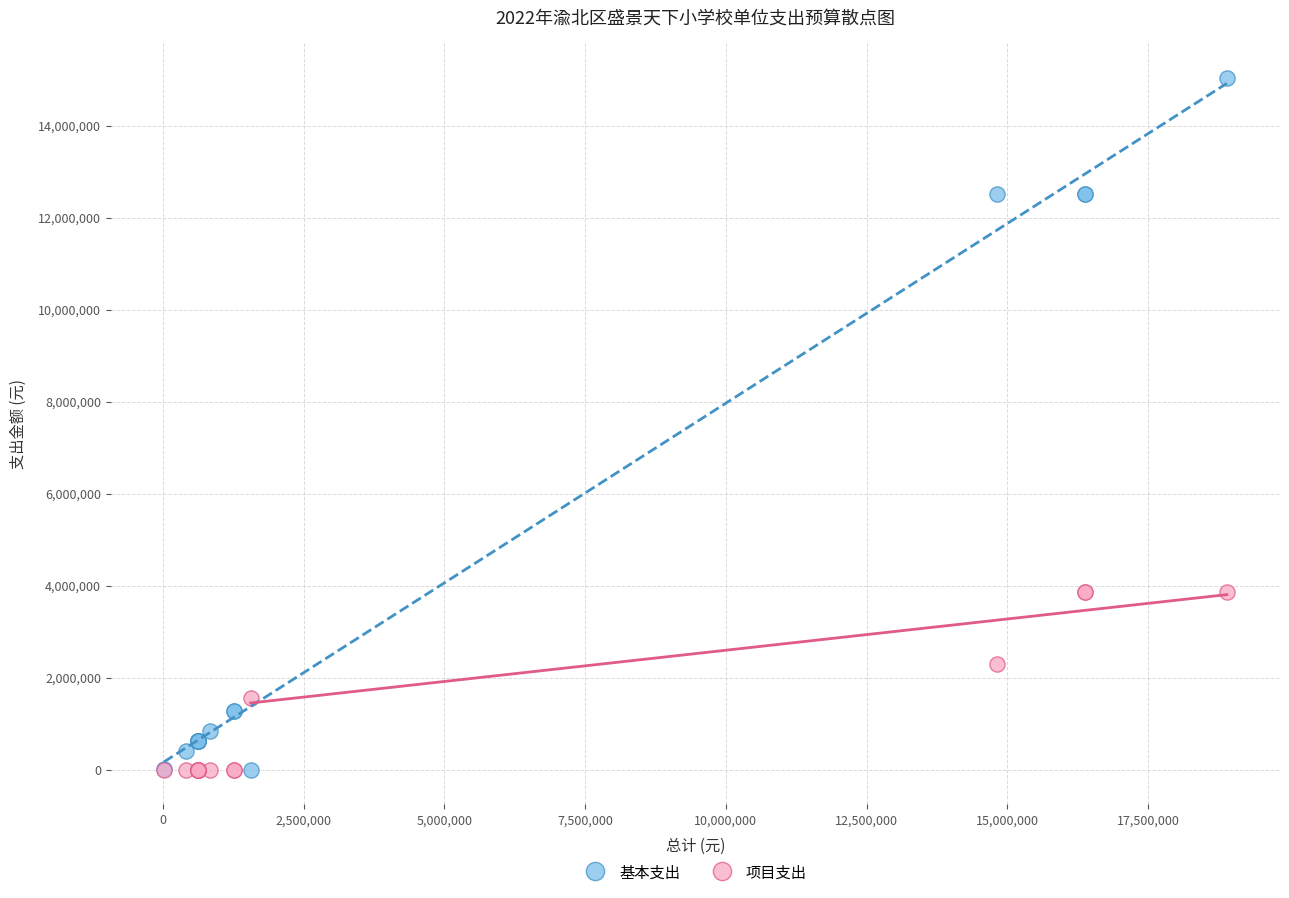

What are all the series names shown in the legend?

基本支出, 项目支出